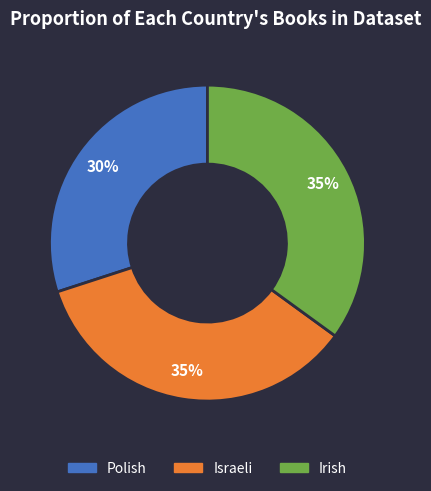

Combined, do Israeli and Polish account for over 50%?

Yes